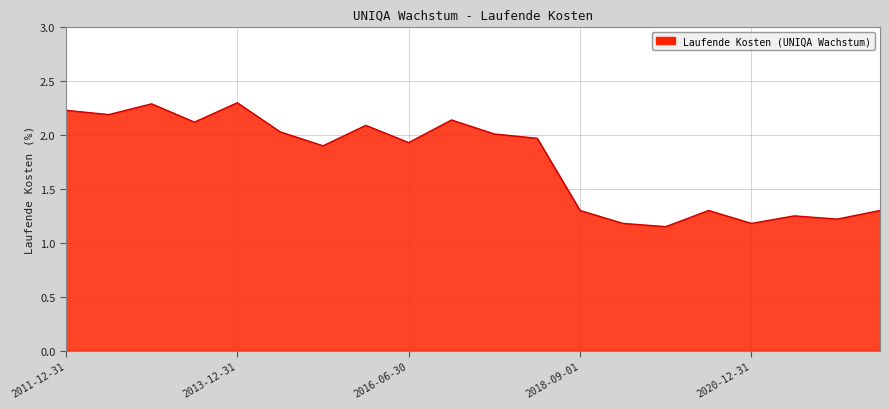

What is the maximum value shown in the chart?

2.3